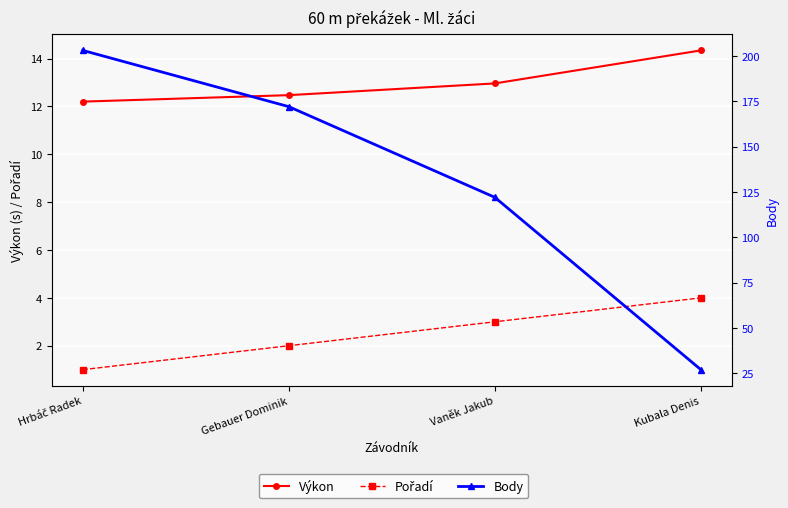

The value of Pořadí at Vaněk Jakub is 4.2. True or false?

False